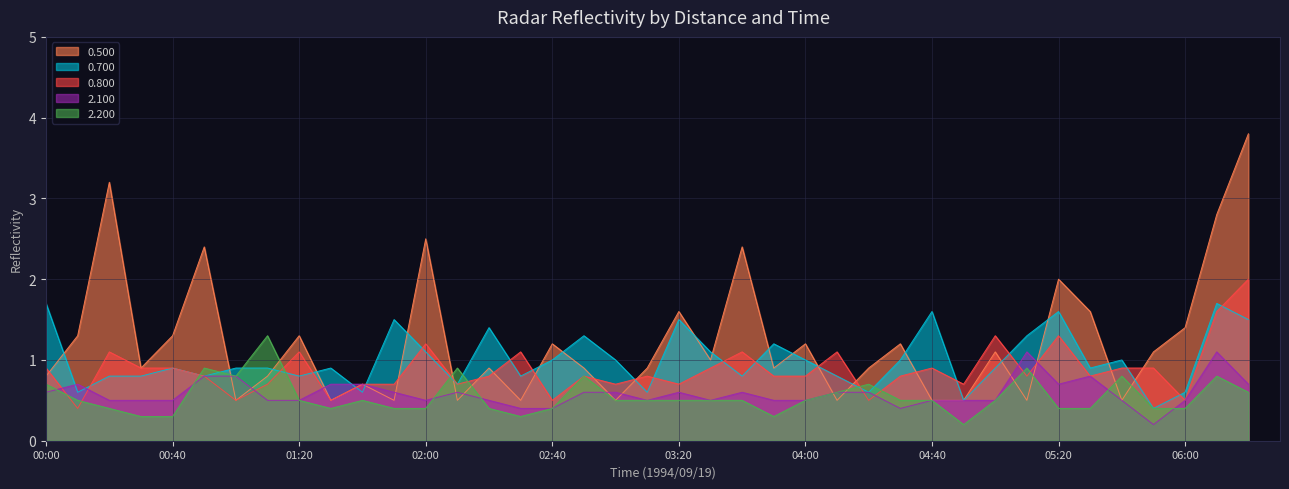

At which category does 0.800 reach its first local valley?

00:10